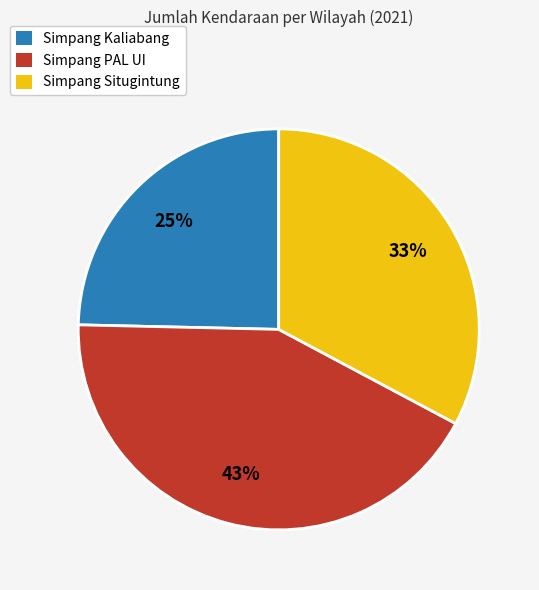

Which category has the biggest portion of the pie?

Simpang PAL UI